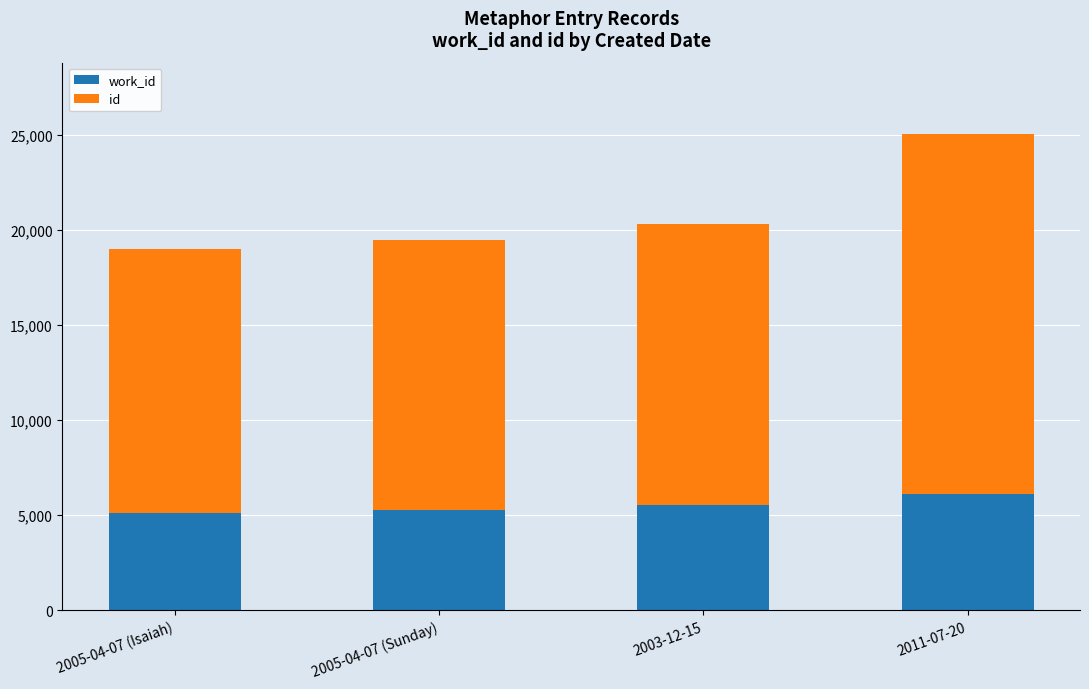

What is the total value across all series at 2005-04-07 (Isaiah)?

18981